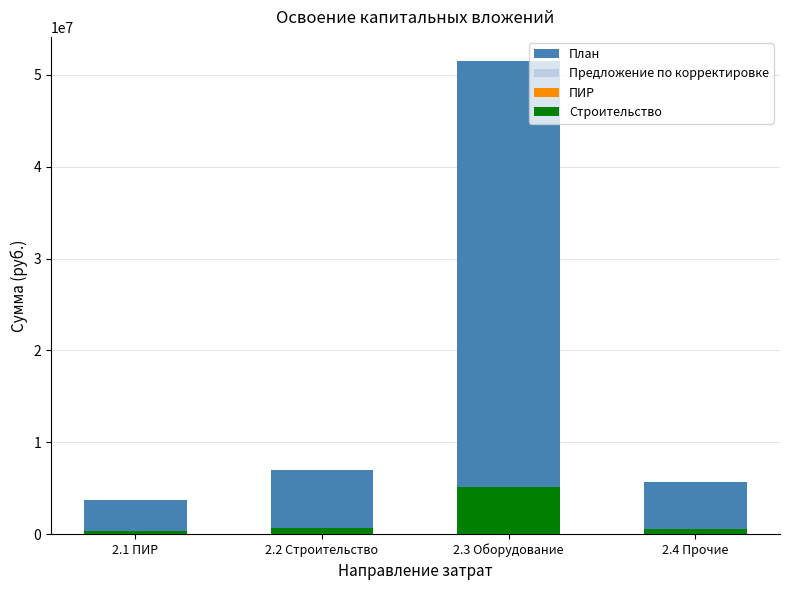

Rank the series at 2.3 Оборудование from highest to lowest value.

План, Предложение по корректировке, Строительство, ПИР